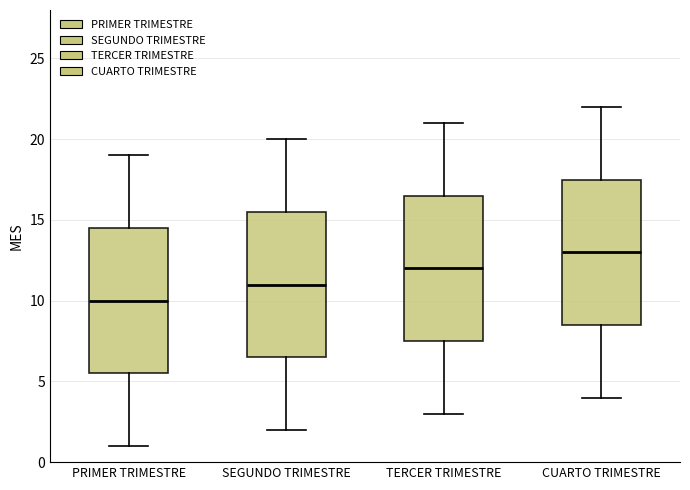

Reading left to right, read every box against the y-axis: the position of its median line, the range the box covers, and the ends of its whiskers. The values are not printed on the chart, so give them approximately, as read against the axis.

PRIMER TRIMESTRE: median 10.0, box 5.5 to 14.5, whiskers 1.0 to 19.0
SEGUNDO TRIMESTRE: median 11.0, box 6.5 to 15.5, whiskers 2.0 to 20.0
TERCER TRIMESTRE: median 12.0, box 7.5 to 16.5, whiskers 3.0 to 21.0
CUARTO TRIMESTRE: median 13.0, box 8.5 to 17.5, whiskers 4.0 to 22.0